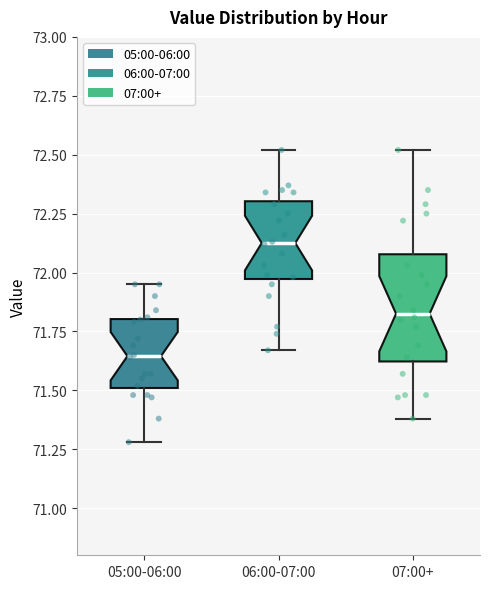

Reading left to right, read every box against the y-axis: the position of its median line, the range the box covers, and the ends of its whiskers. The values are not printed on the chart, so give them approximately, as read against the axis.

05:00-06:00: median 71.65, box 71.50 to 71.80, whiskers 71.30 to 71.95
06:00-07:00: median 72.15, box 71.95 to 72.30, whiskers 71.65 to 72.50
07:00+: median 71.85, box 71.60 to 72.10, whiskers 71.40 to 72.50